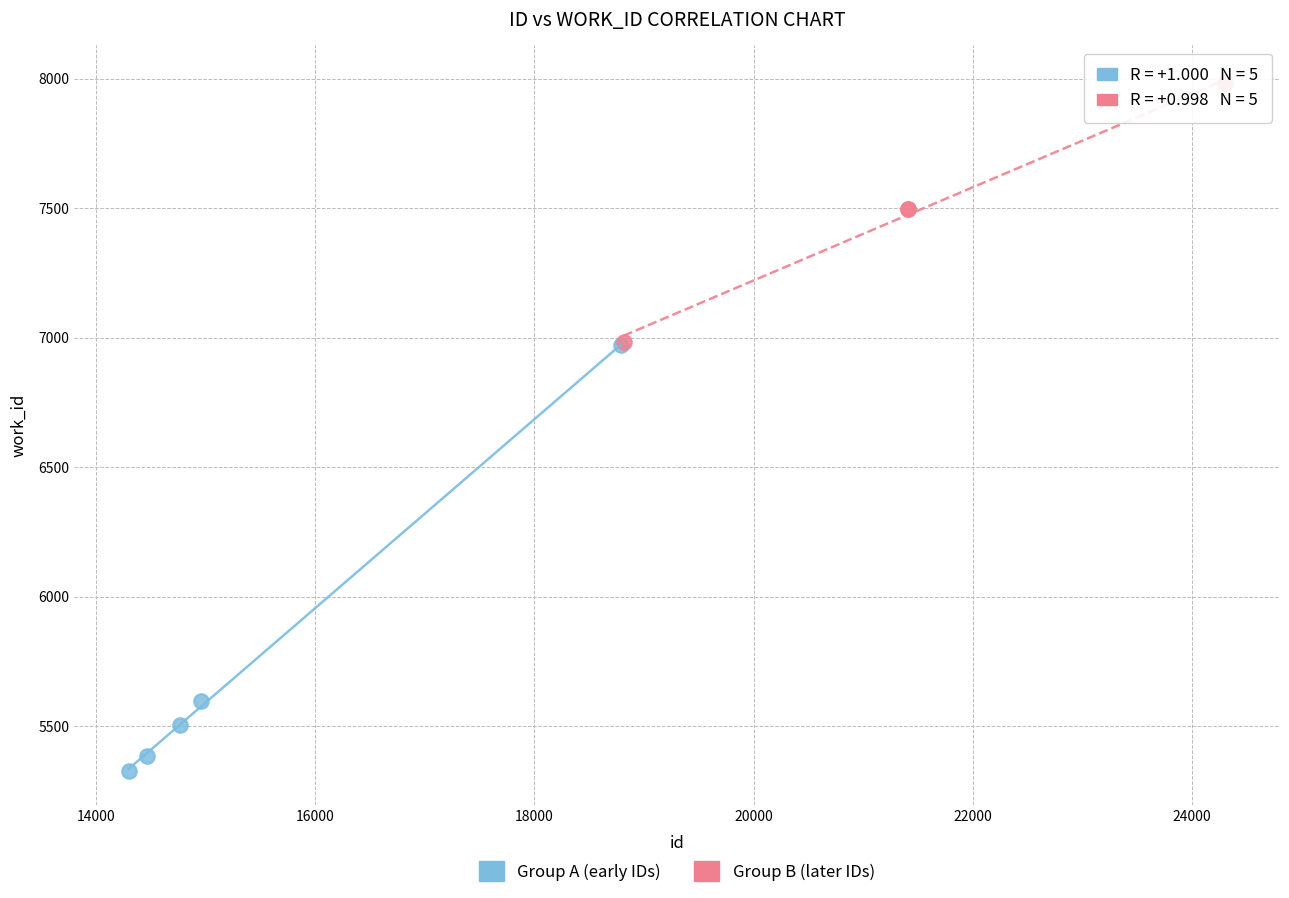

Which series contains the highest Y value?

Group B (later IDs)